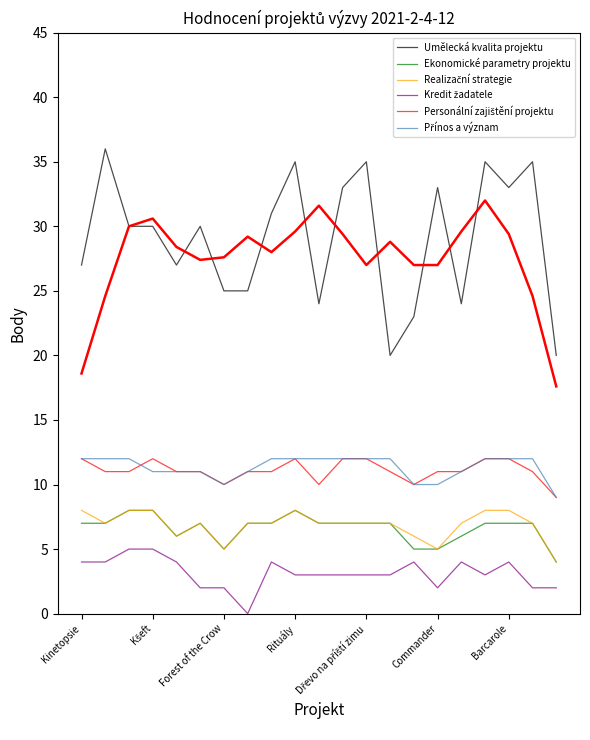

Is it true that Ekonomické parametry projektu equals 14 at Rituály?

False